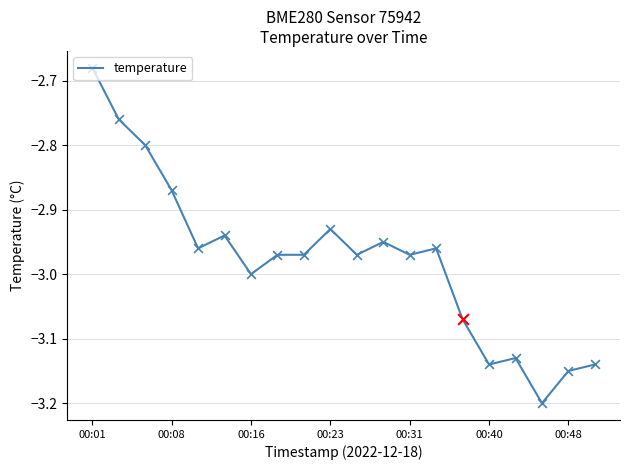

What is the minimum value shown in the chart?

-3.2